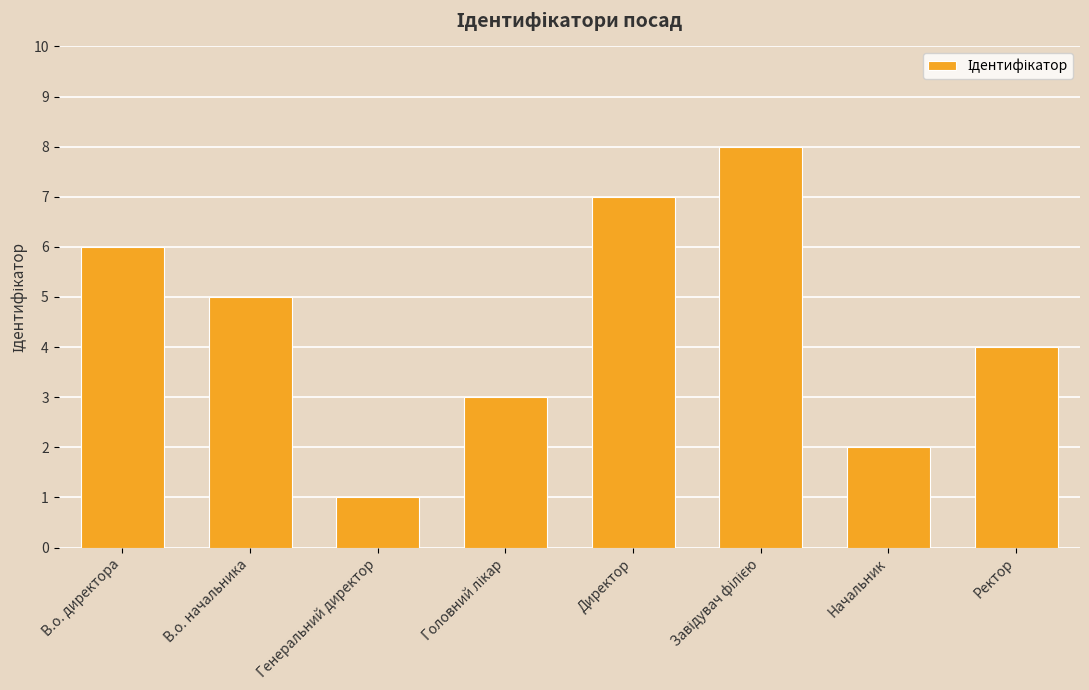

Where does the data first go above 5?

В.о. директора